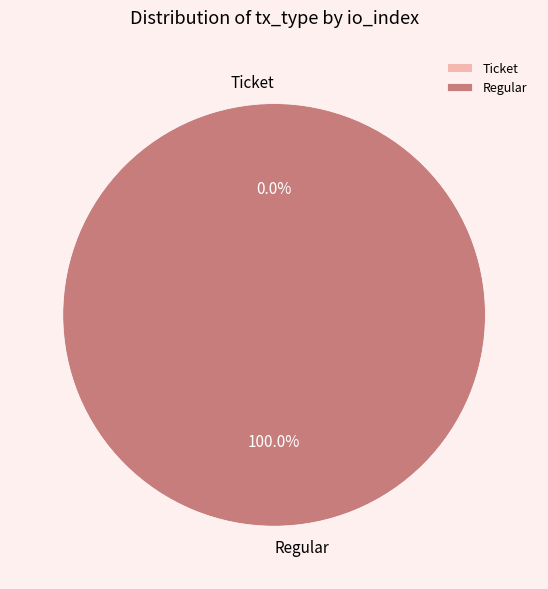

Rank the categories by value from lowest to highest.

Ticket, Regular